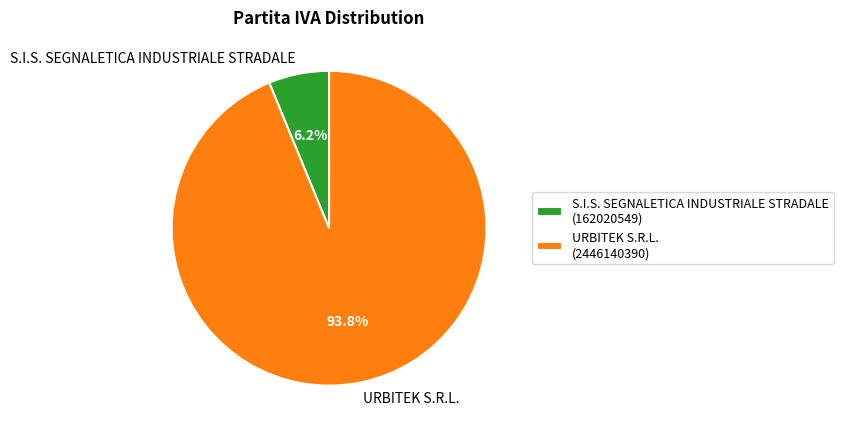

True or false: S.I.S. SEGNALETICA INDUSTRIALE STRADALE accounts for 6% of the total.

True